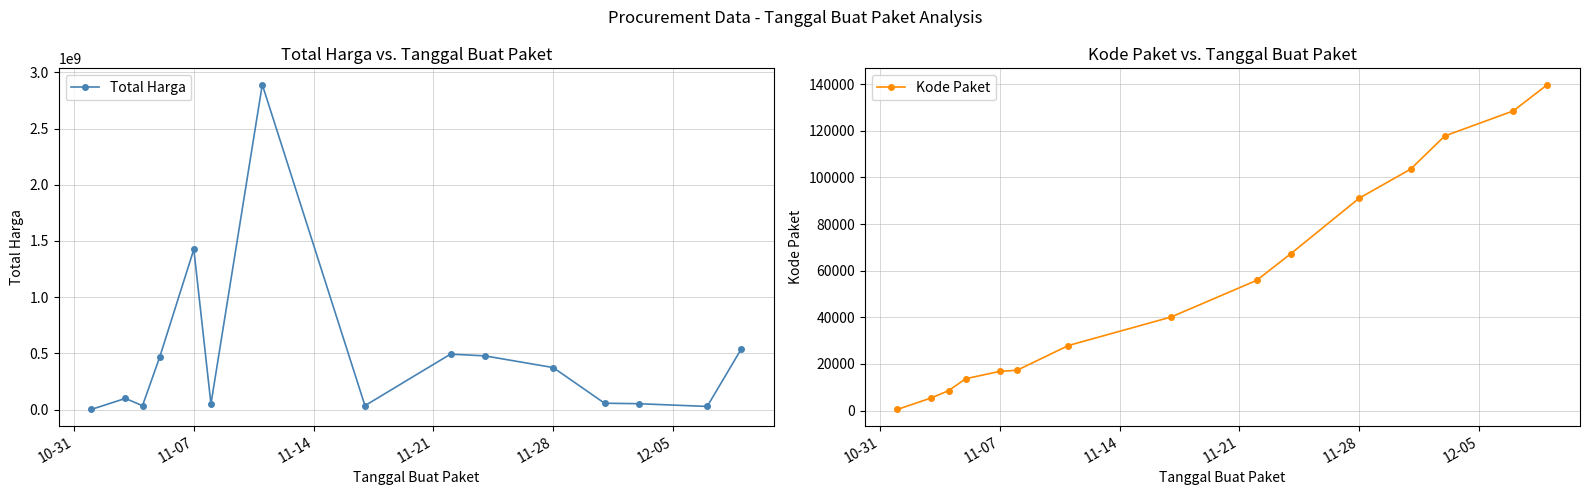

What is the average value of the Kode Paket series?

55604